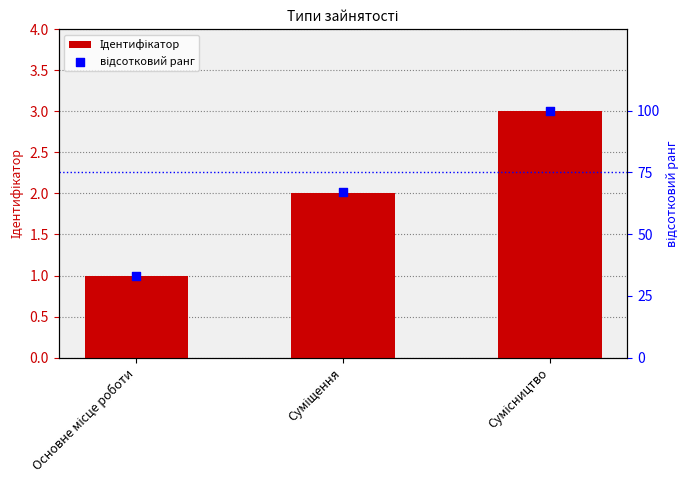

Is the value of Ідентифікатор at Основне місце роботи greater than the value of відсотковий ранг at Сумісництво?

No